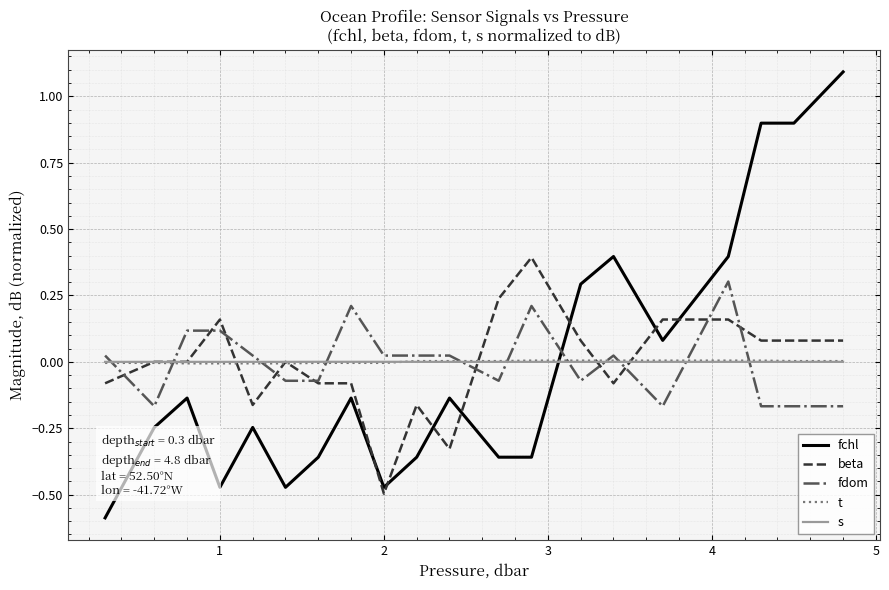

What is the minimum value shown in the chart?

-0.6